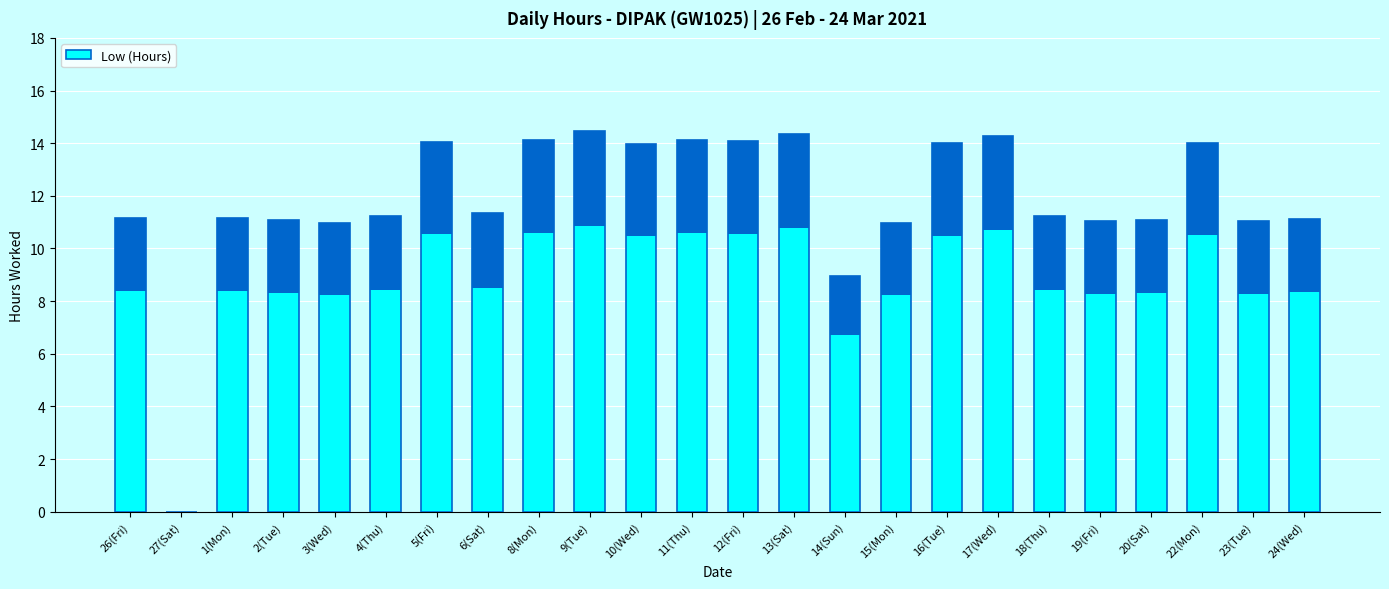

What is the label of the 18th bar from the right?

5(Fri)